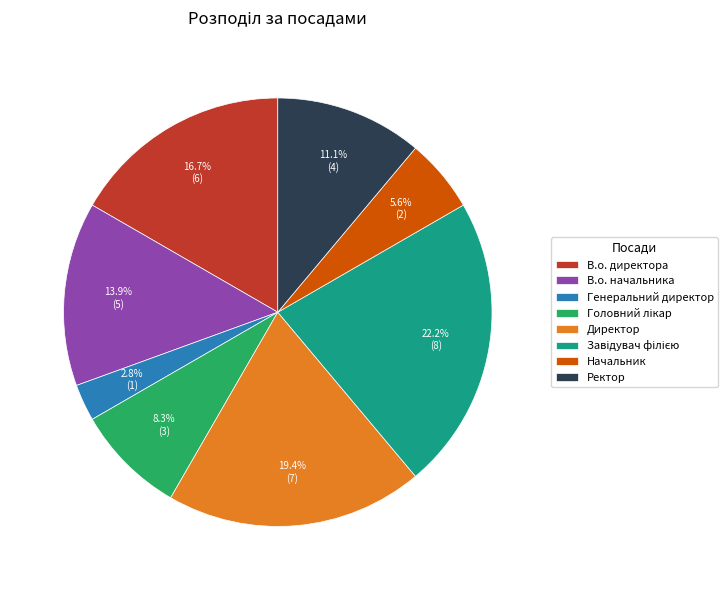

Between Начальник and В.о. директора, which is larger?

В.о. директора